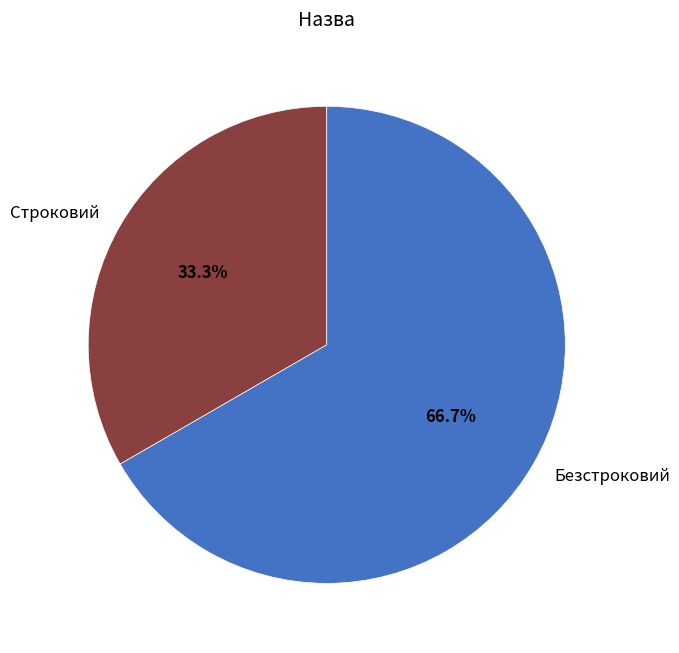

True or false: Безстроковий accounts for 67% of the total.

True